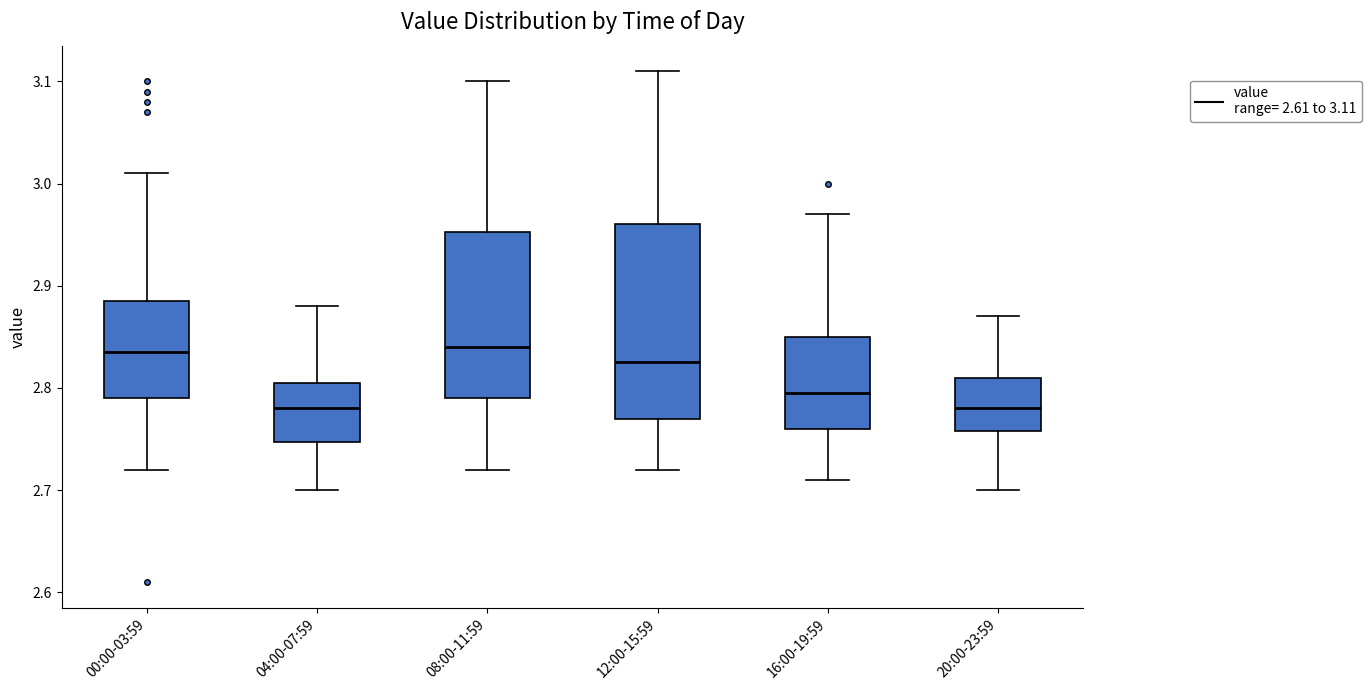

Where is the lower edge of the box for 04:00-07:59 on the y-axis? The values are not printed on the chart, so give them approximately, as read against the axis.

2.75